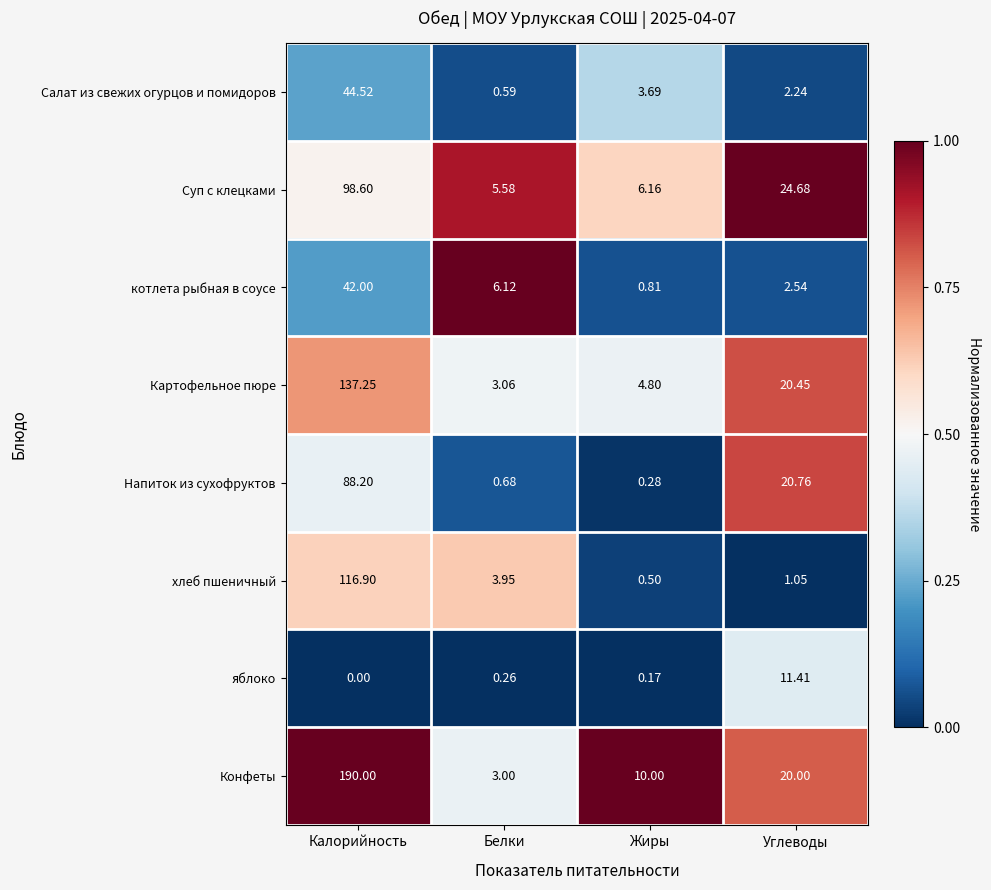

Between Белки and Углеводы, which series saw the biggest shift?

Напиток из сухофруктов